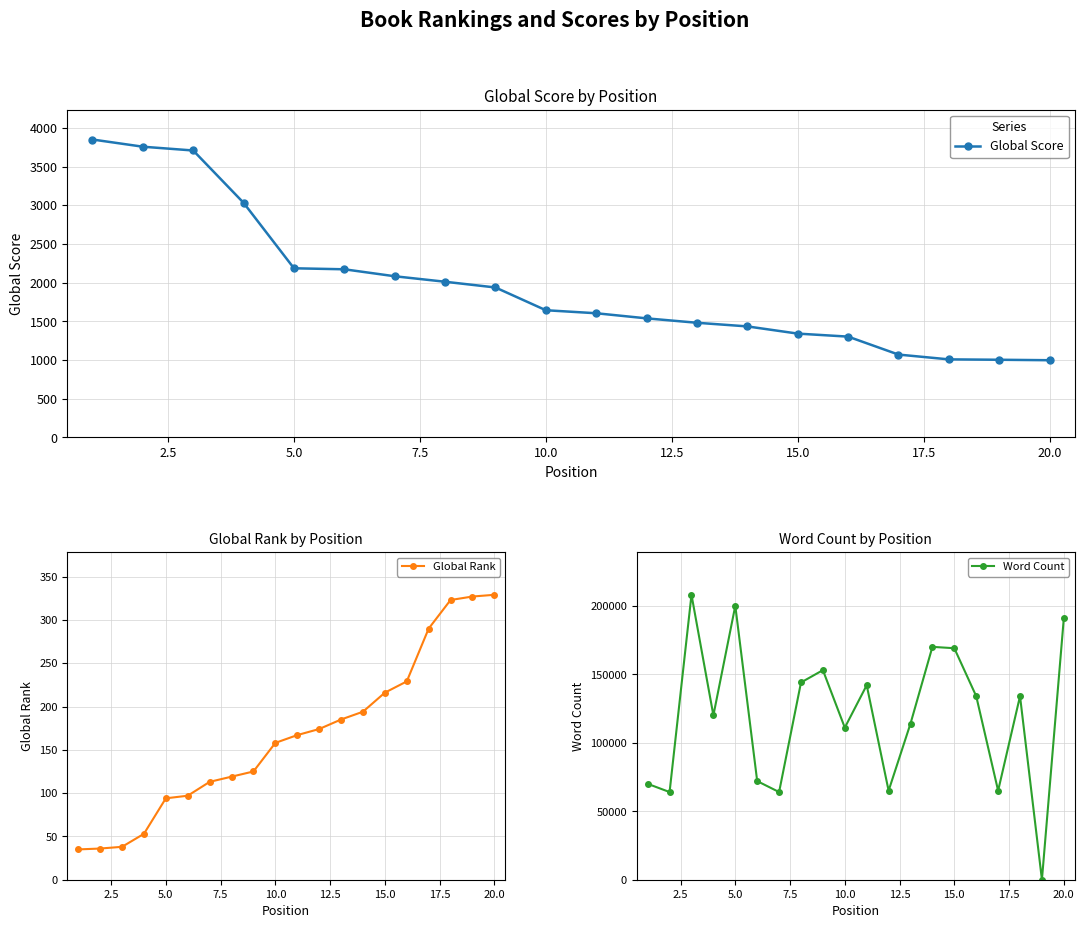

The value of Global Score at 20.0 is 1599. True or false?

False